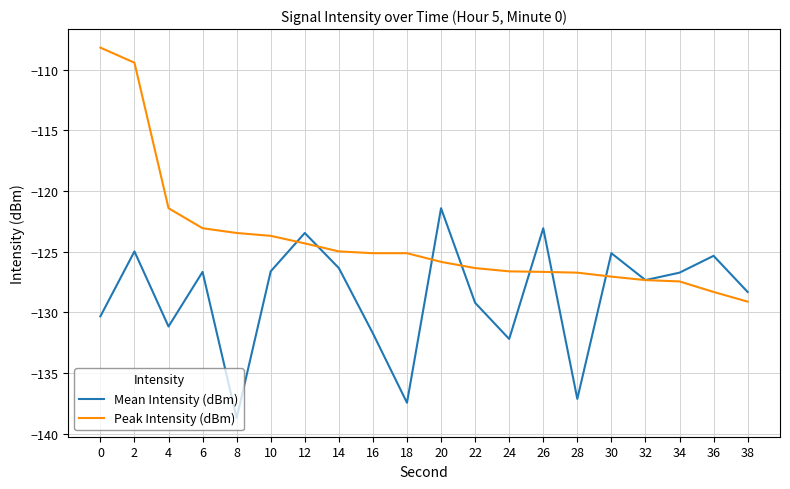

Between 20 and 32, which series saw the biggest shift?

Mean Intensity (dBm)